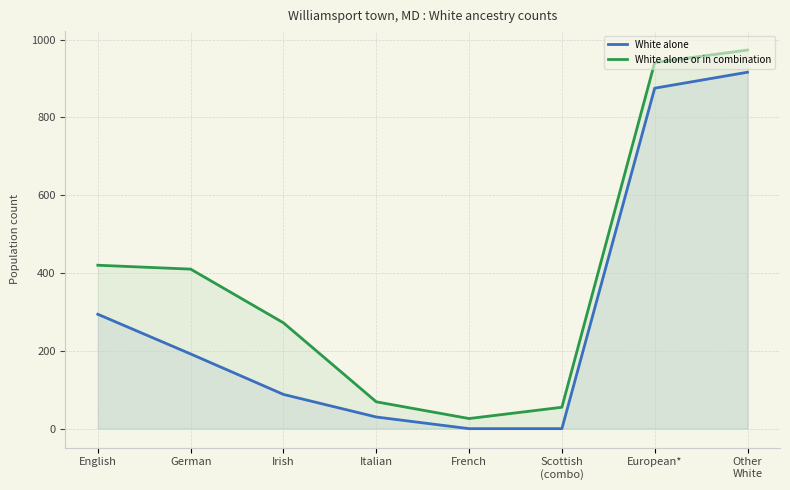

What is the label of the 8th point from the right?

English